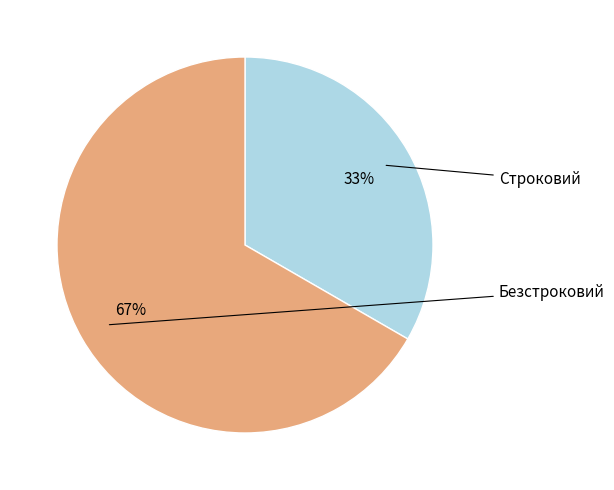

To the nearest percent, what is the average slice percentage?

50%